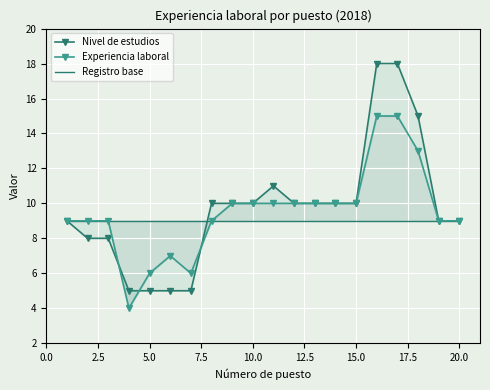

What is the maximum value for Experiencia laboral?

15